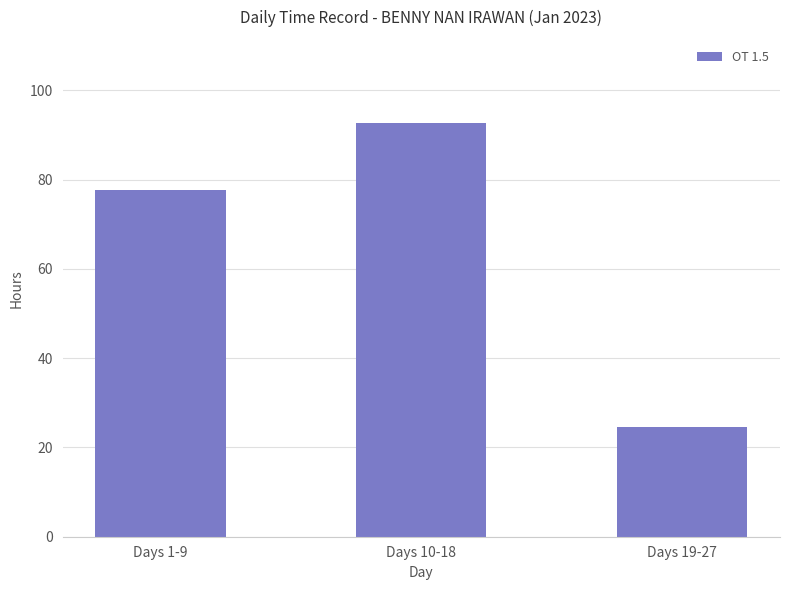

List the labels in order of value, smallest first.

Days 19-27, Days 1-9, Days 10-18